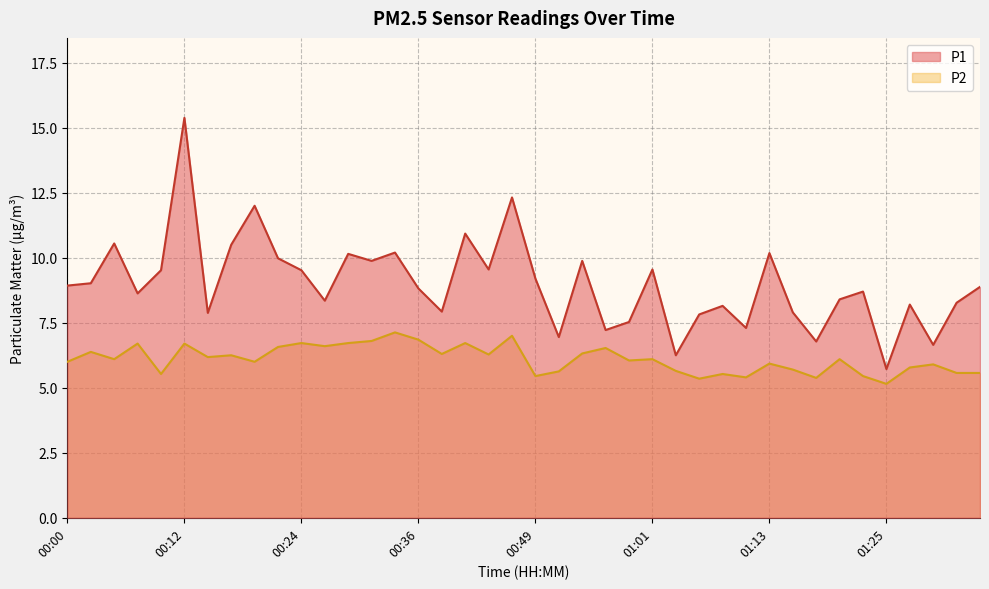

What is the maximum value shown in the chart?

15.4